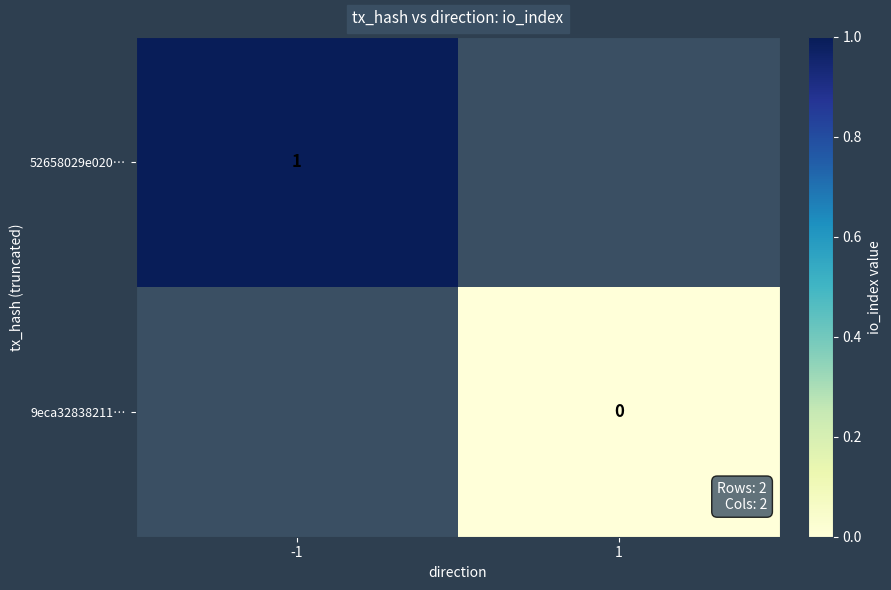

The value of 52658029e020… at -1 is 1. True or false?

True